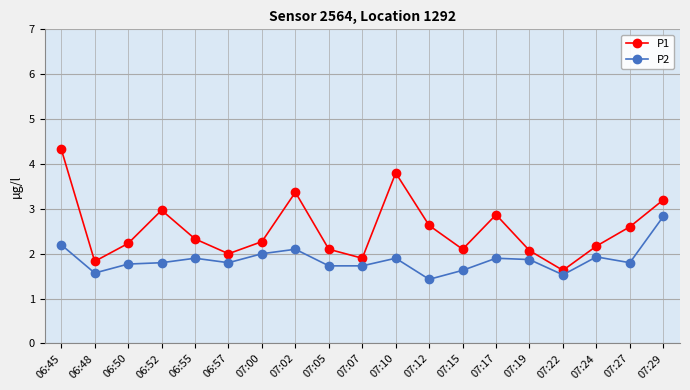

What is the total value across all series at 06:55?

4.2